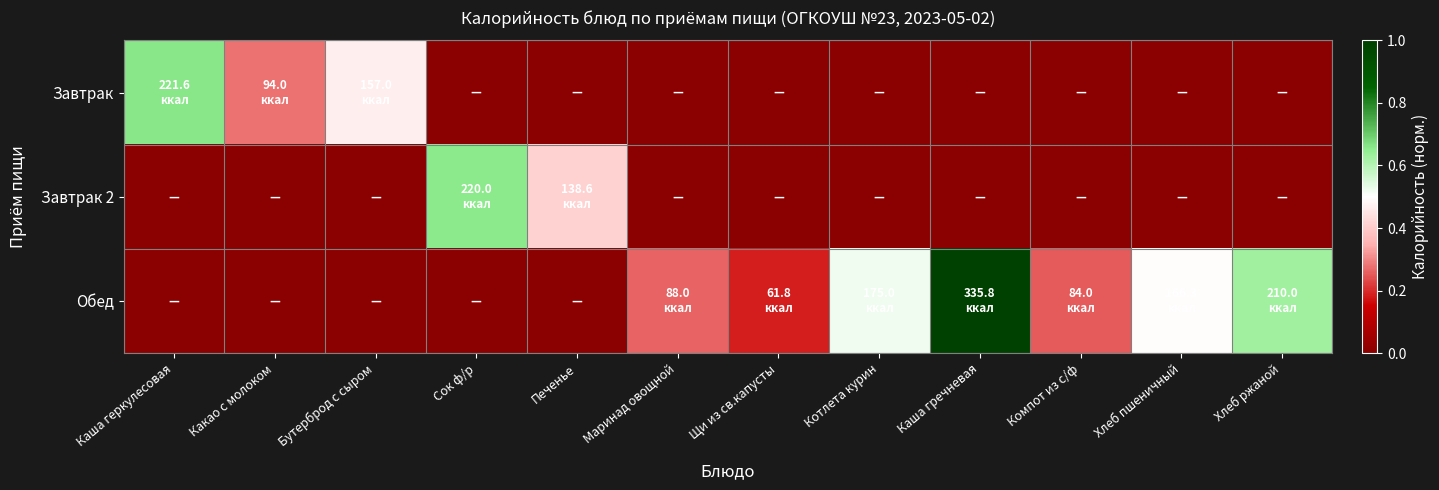

What is the spread (max minus min) of values at Каша гречневая?

1.0